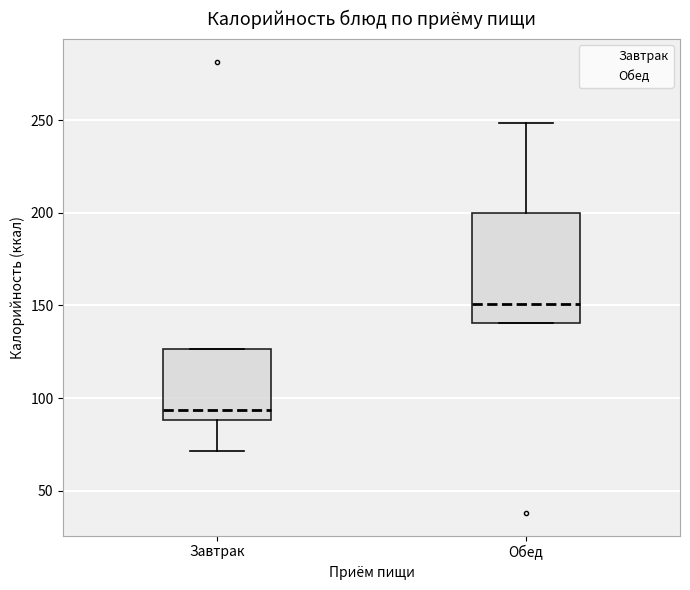

Which box's median line is the lowest?

Завтрак